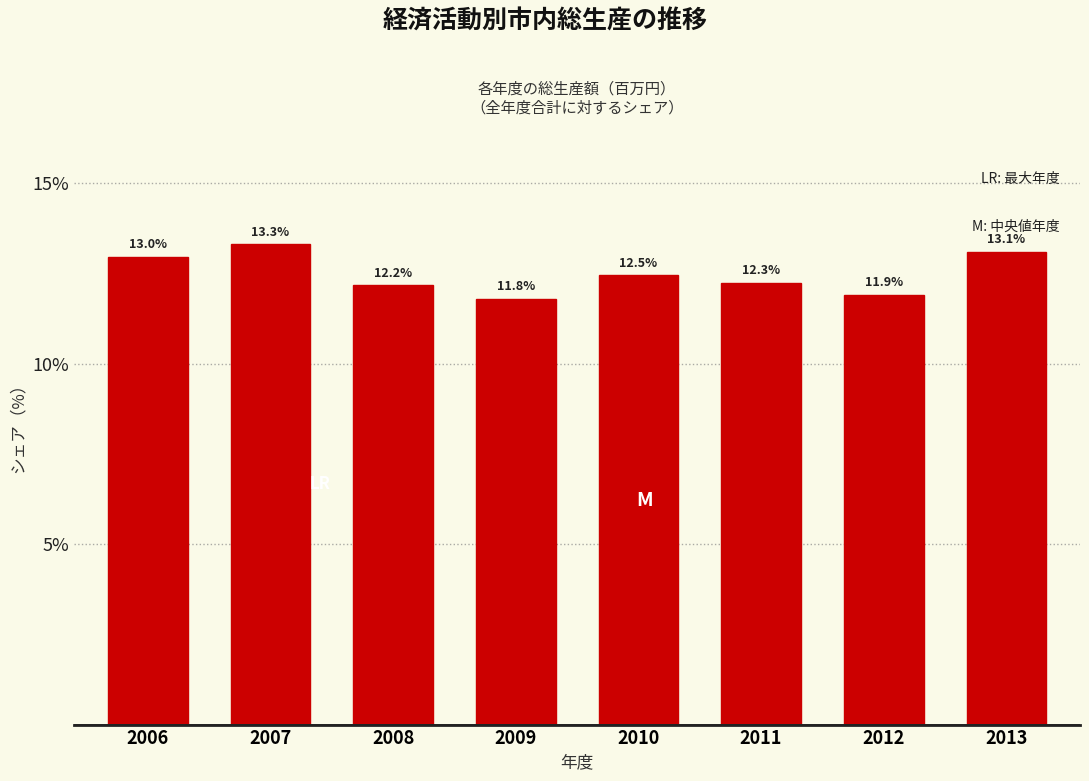

Reading left to right, extract all data points from this chart.

2006=13.0	2007=13.3	2008=12.2	2009=11.8	2010=12.5	2011=12.3	2012=11.9	2013=13.1